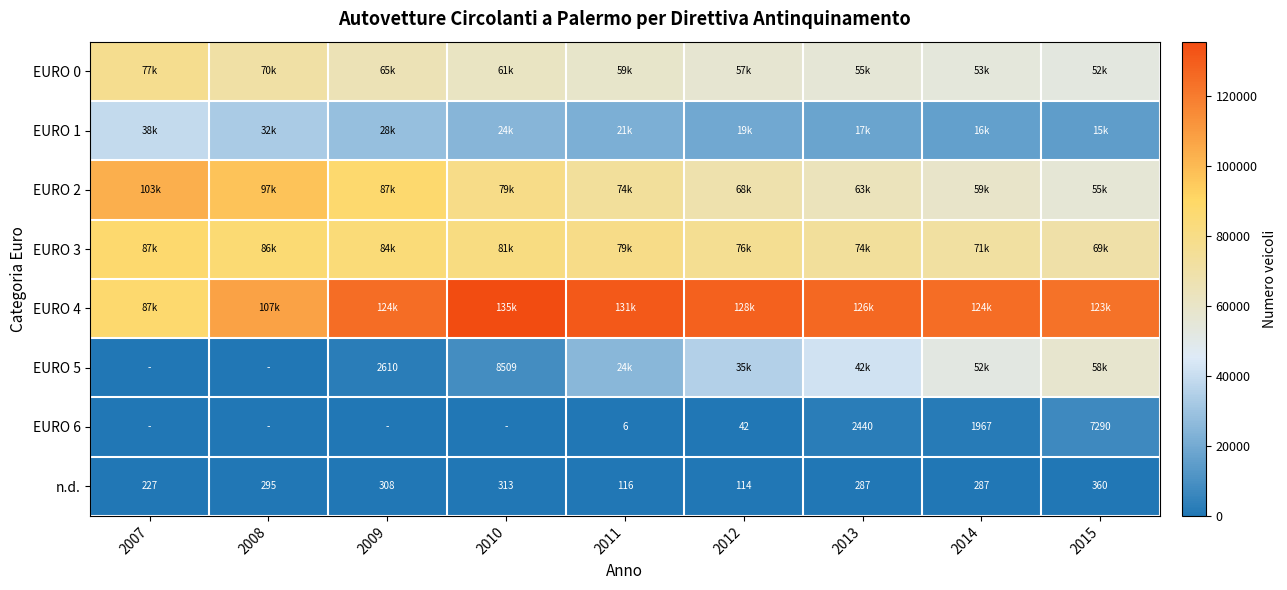

The value of EURO 6 at 2015 is 3721. True or false?

False